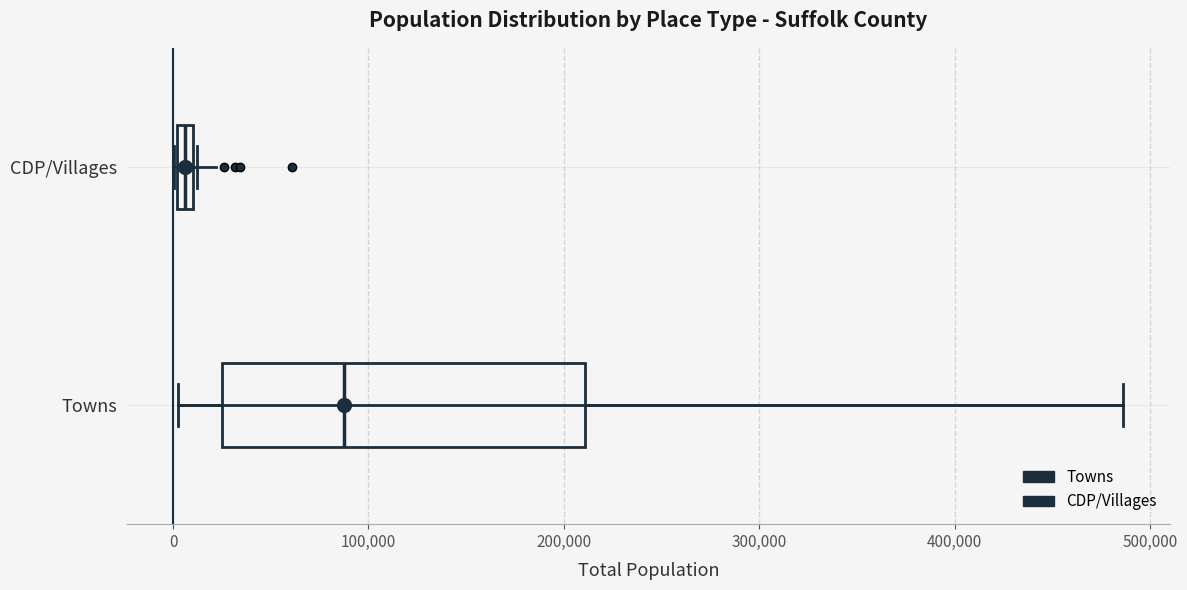

Which box has the furthest to the left median line?

CDP/Villages